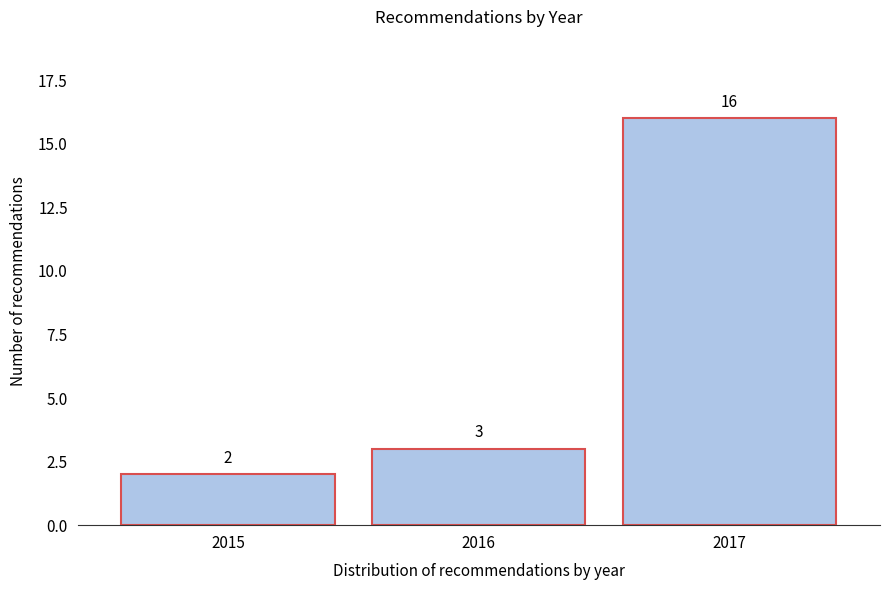

Reading right to left, what are all the values shown in this chart?

2017=16	2016=3	2015=2